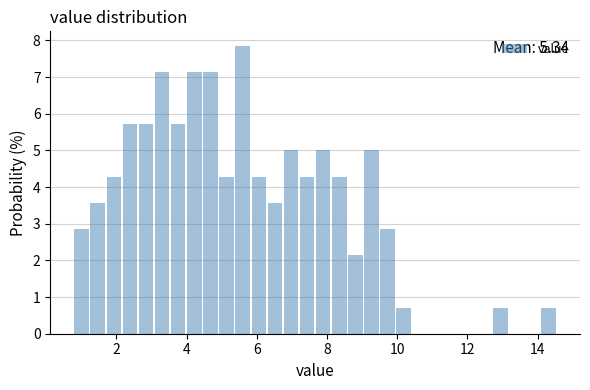

Around what value on the x-axis is the tallest bar? Give the approximate position of its centre, as read against the axis.

5.6